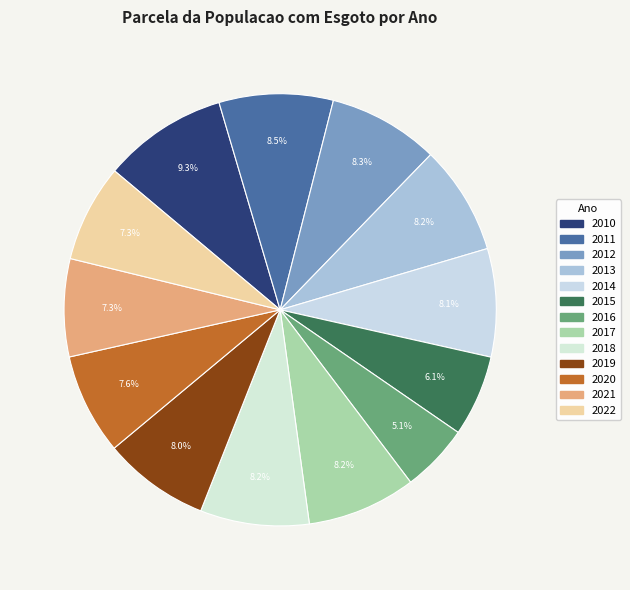

The 2019 slice represents 8% of the pie. True or false?

True